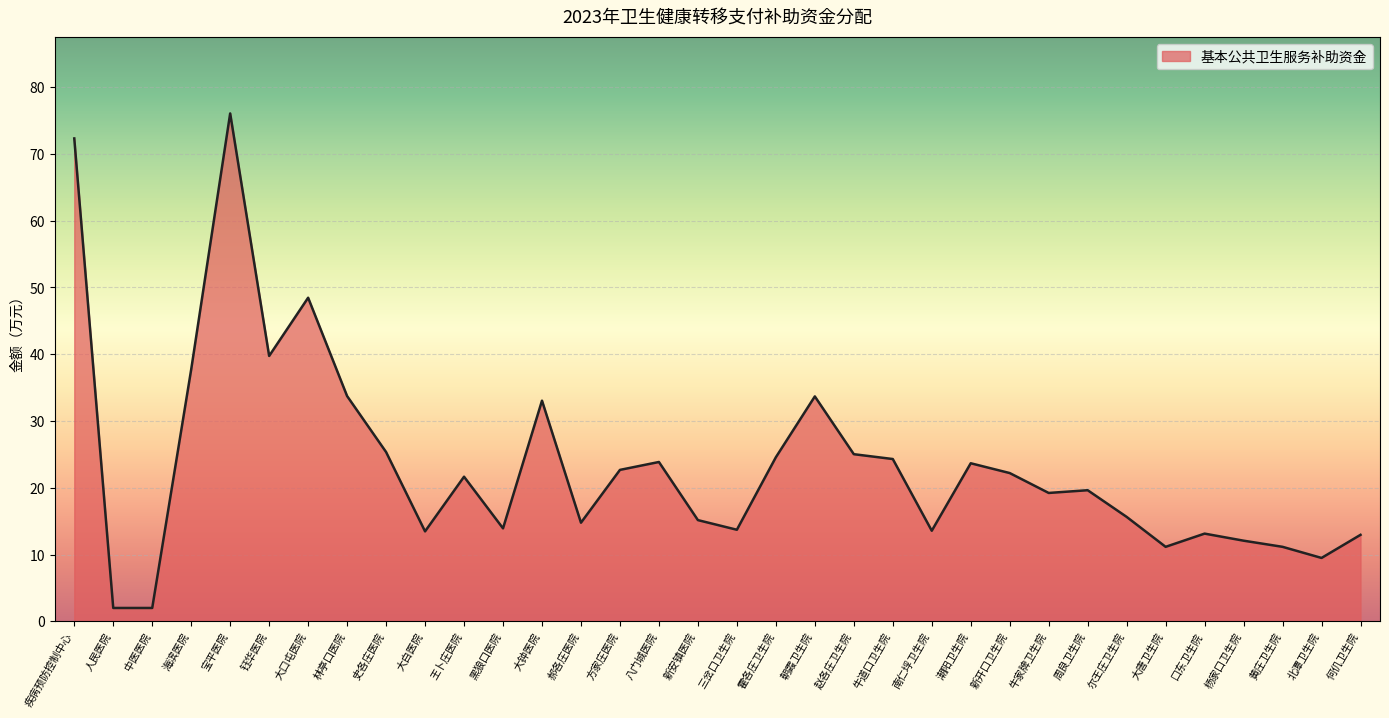

Read the value at 北潭卫生院.

9.5